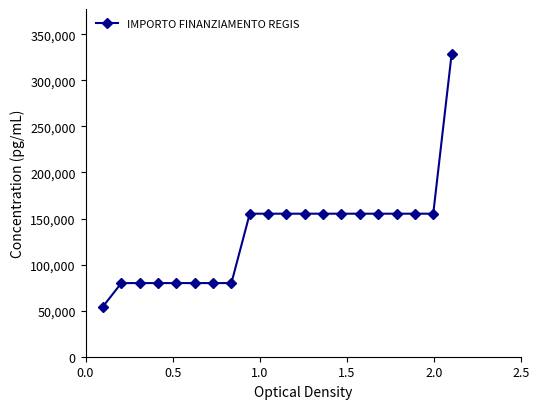

What is the value of the 8th point from the left?

79922